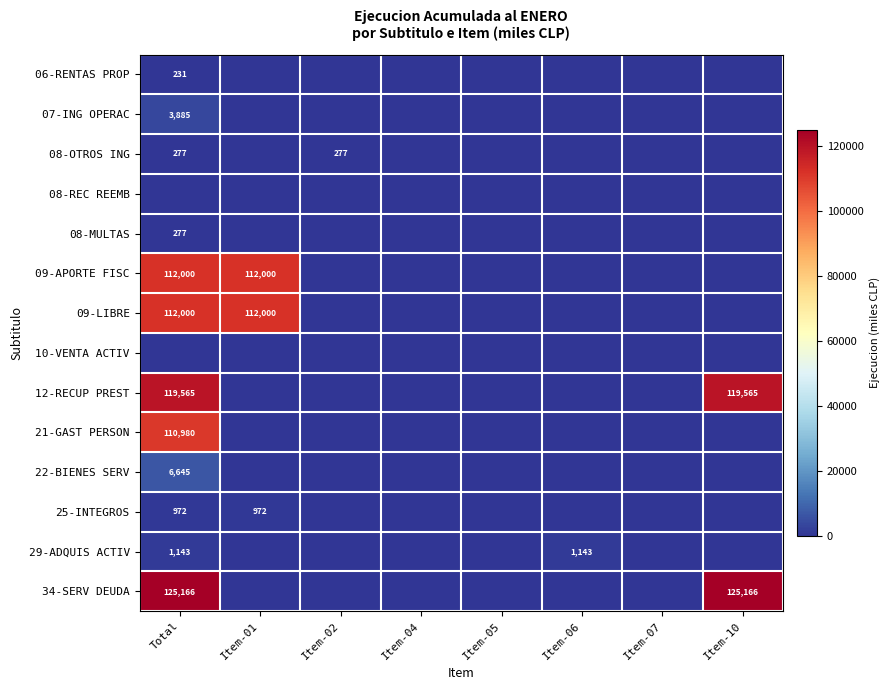

Is it true that 08-OTROS ING equals 481 at Total?

False